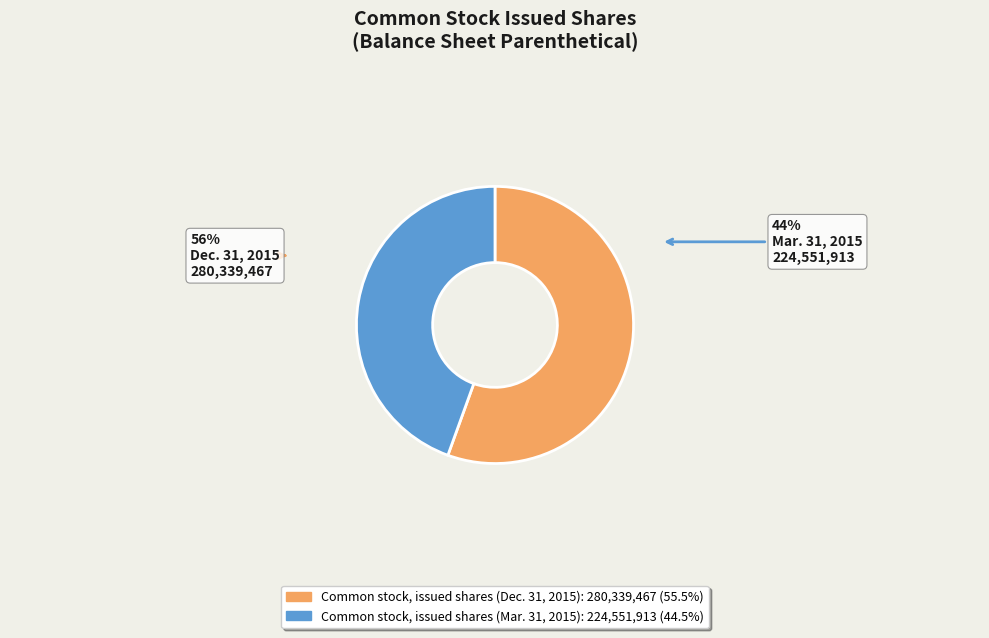

Does Common stock, issued shares (Dec. 31, 2015) represent more than half of the total?

Yes